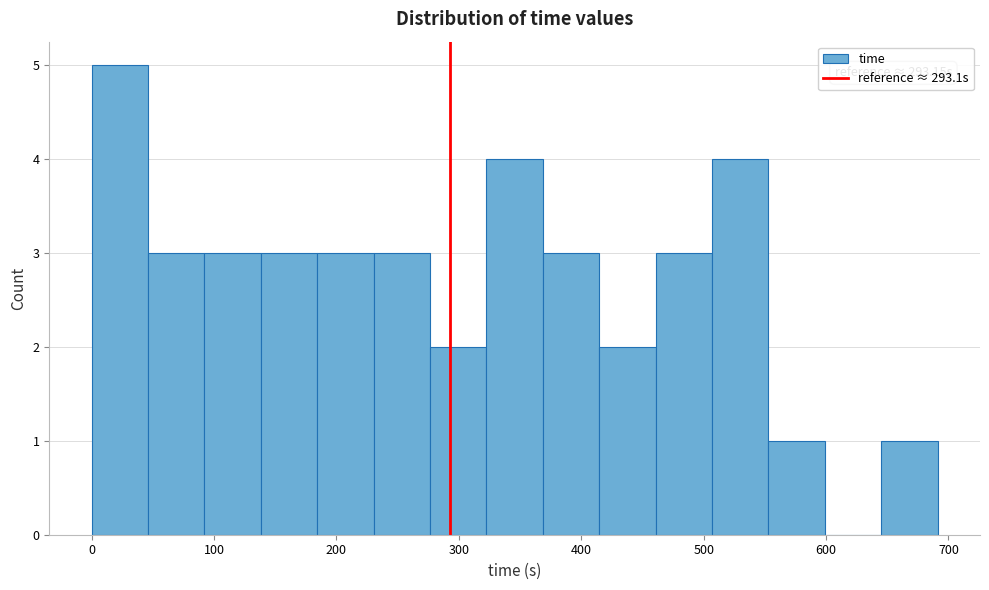

Which range on the x-axis has the tallest bar?

0 to 50